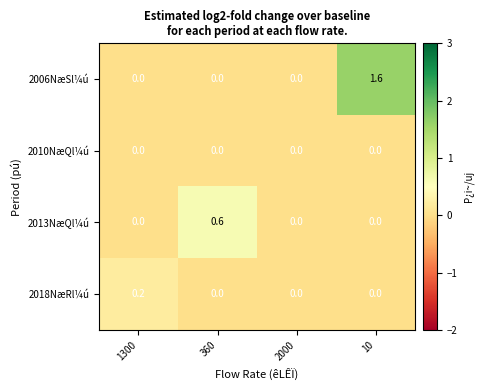

Rank the series by their maximum value, from lowest to highest.

2010NæQl¼ú, 2018NæRl¼ú, 2013NæQl¼ú, 2006NæSl¼ú